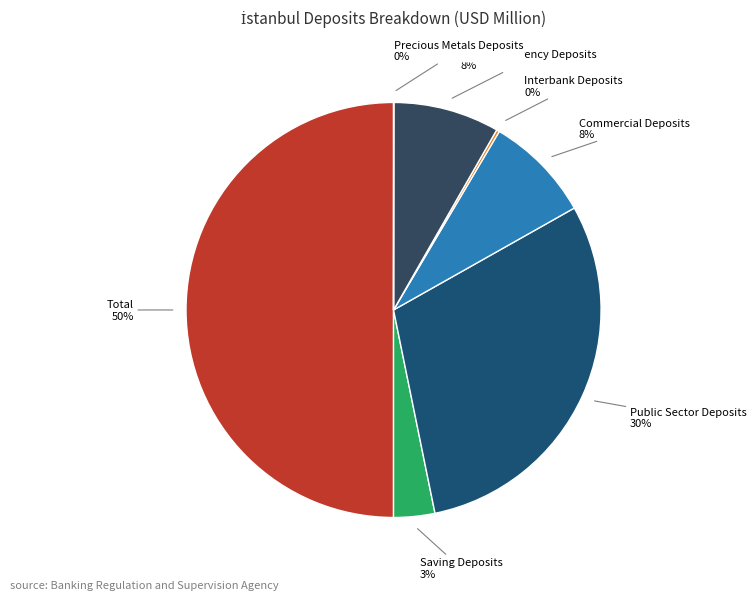

Count the number of slices in the pie.

7